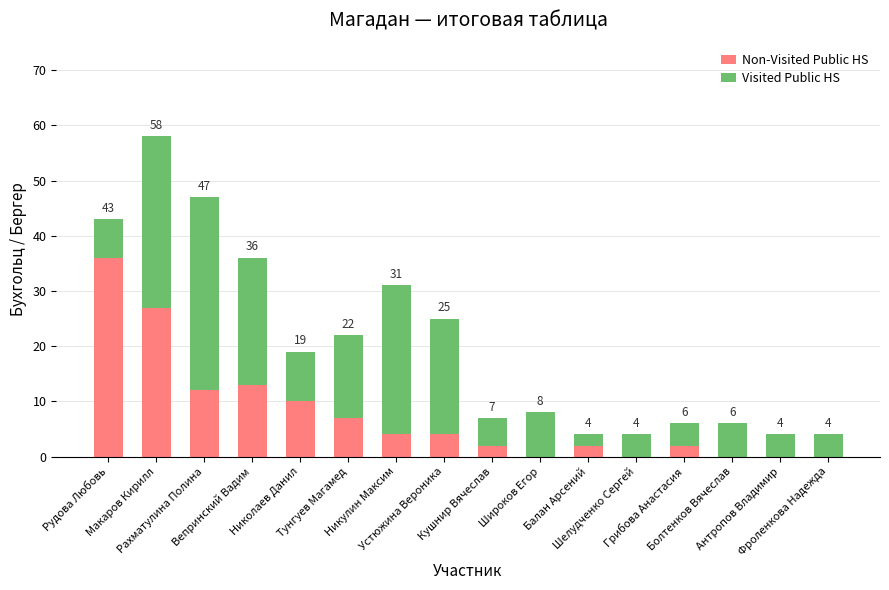

Count the number of data series in this chart.

2